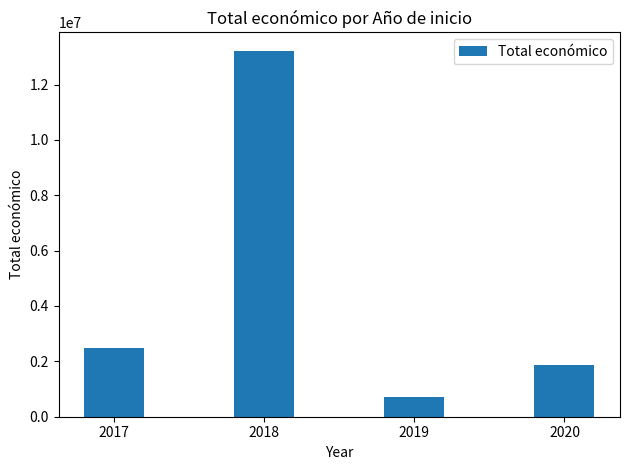

What is the value of the 3rd bar from the left?

729421